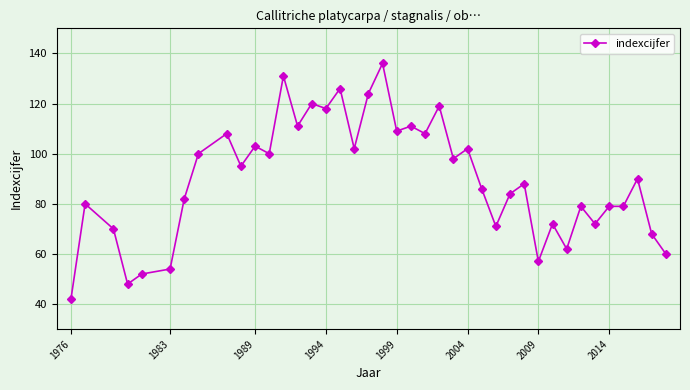

What is the difference between the second highest and minimum values?

89